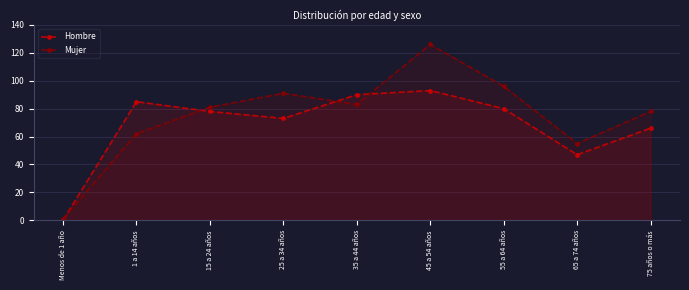

The Mujer series shows 1 at Menos de 1 año. True or false?

False